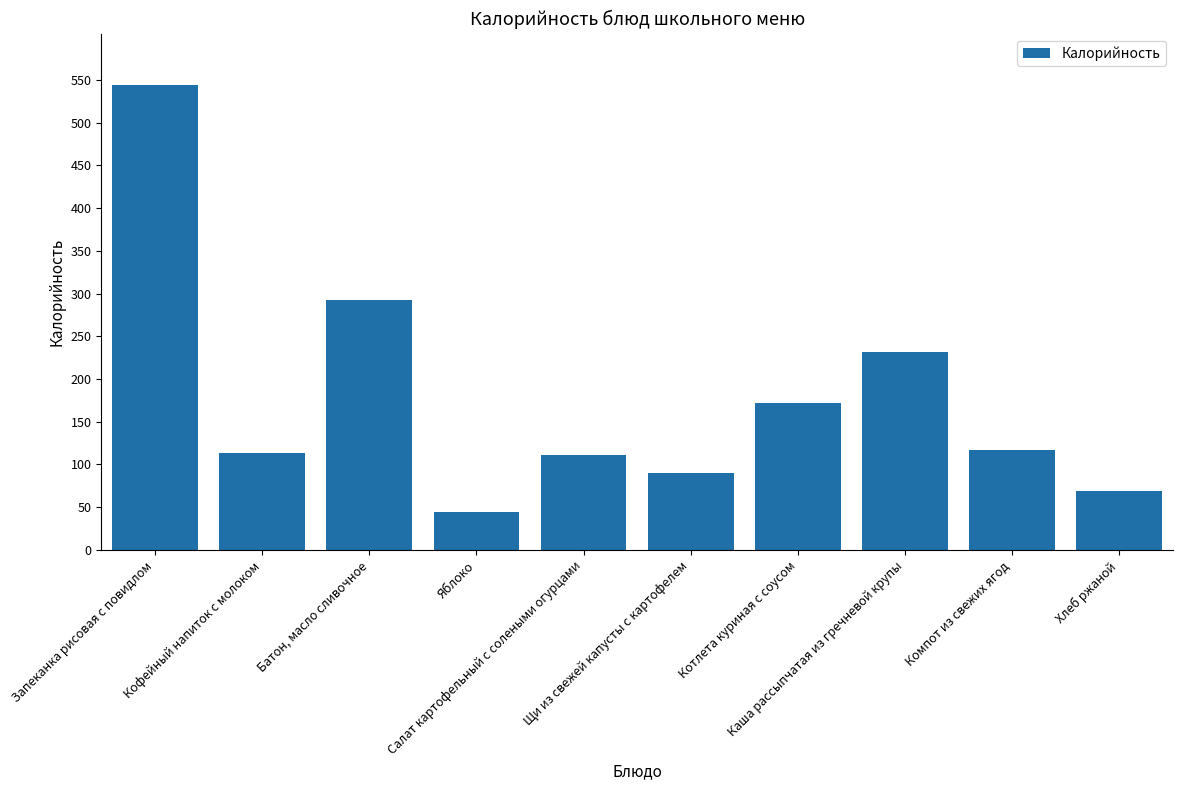

What is the difference between the values at Салат картофельный с солеными огурцами and Хлеб ржаной?

42